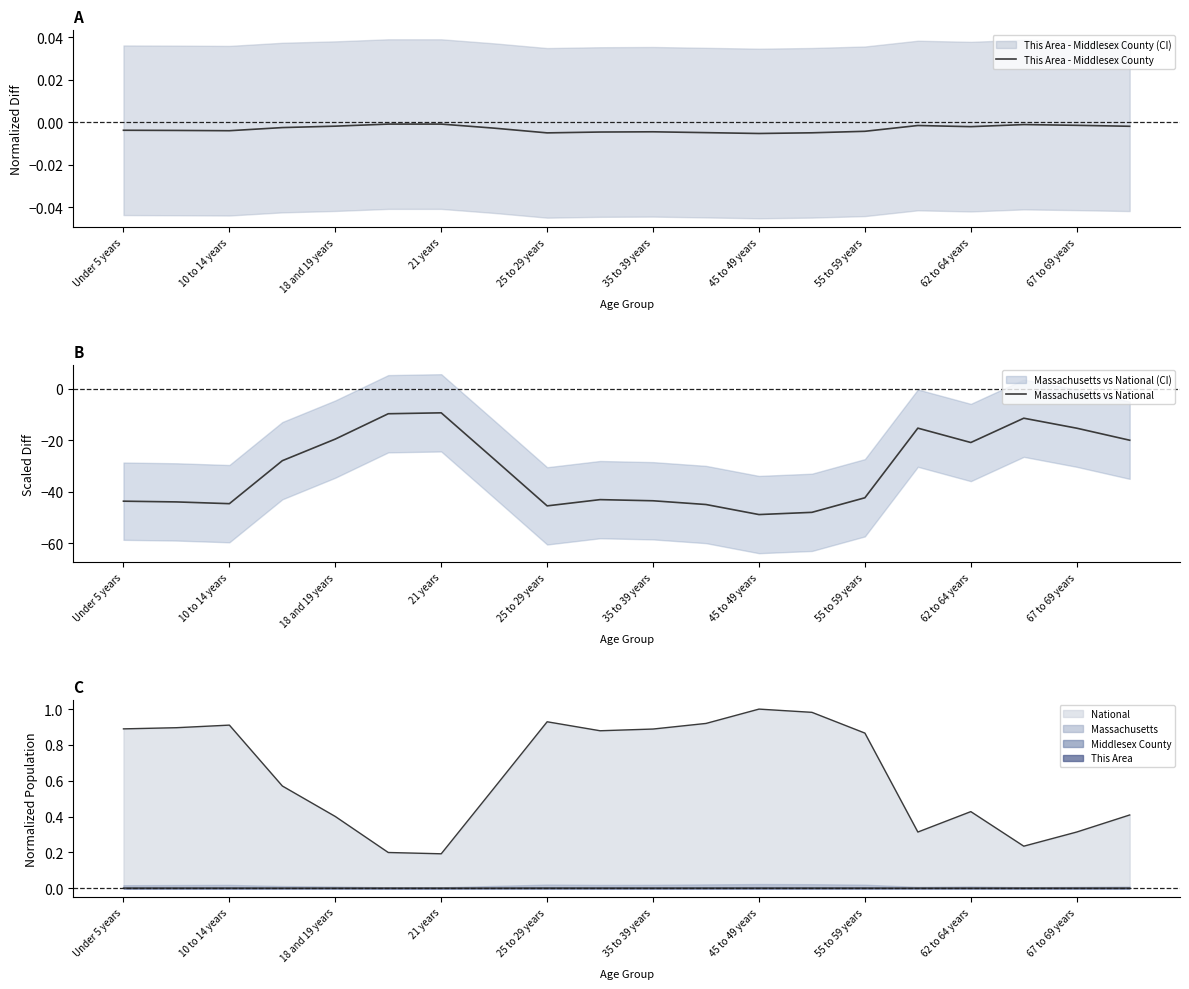

How many lines are shown in the chart?

2